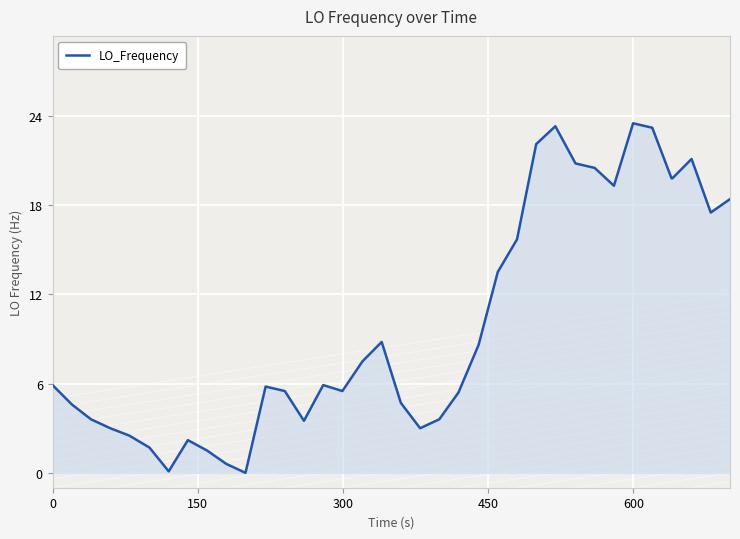

How many data points are less than 7?

20